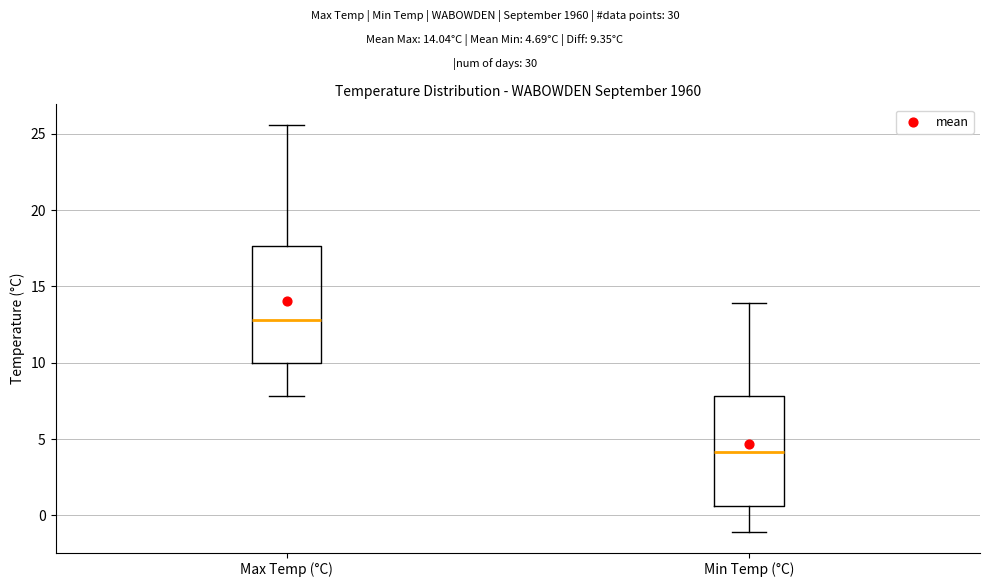

Reading left to right, transcribe this box plot: for each box, give where its median line is, the range the box spans, and where its two whiskers end, as read against the y-axis. The values are not printed on the chart, so give them approximately, as read against the axis.

Max Temp (°C): median 13.0, box 10.0 to 17.5, whiskers 8.0 to 25.5
Min Temp (°C): median 4.0, box 0.5 to 8.0, whiskers -1.0 to 14.0